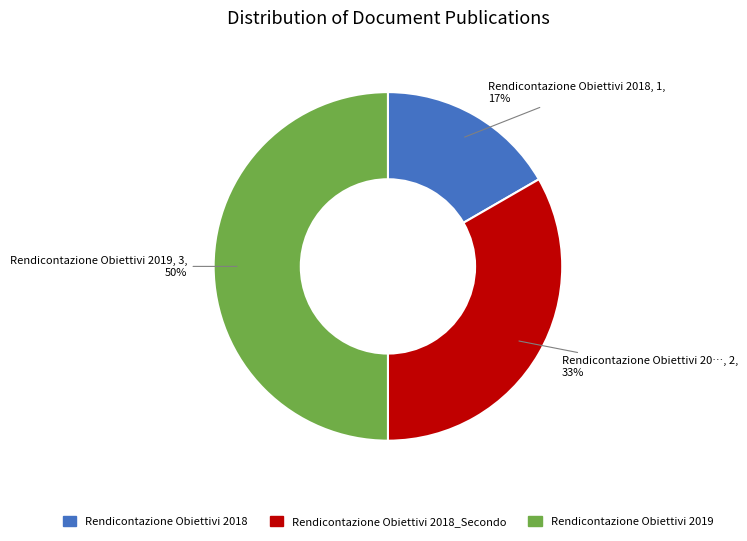

To the nearest percent, what percentage of the pie is Rendicontazione Obiettivi 2018?

17%